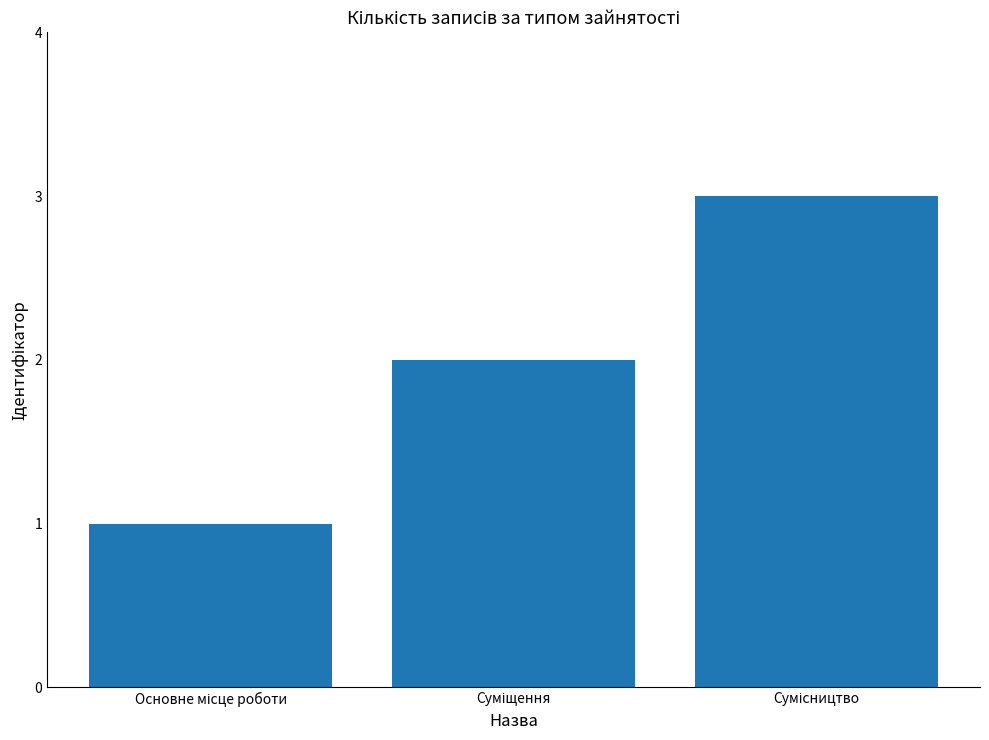

Reading right to left, list all the values displayed in this chart.

3	2	1